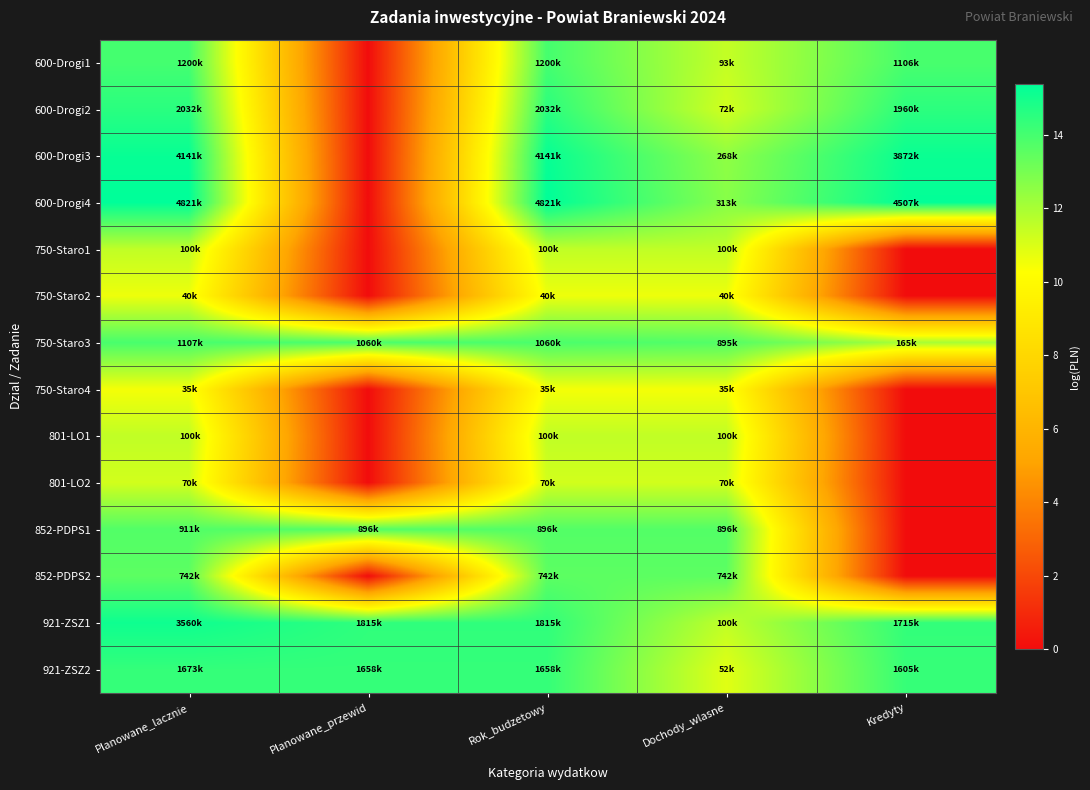

Reading left to right, transcribe all the data shown in this chart.

600-Drogi1: Planowane_lacznie=14.0	Planowane_przewid=0.0	Rok_budzetowy=14.0	Dochody_wlasne=11.4	Kredyty=13.9
600-Drogi2: Planowane_lacznie=14.5	Planowane_przewid=0.0	Rok_budzetowy=14.5	Dochody_wlasne=11.2	Kredyty=14.5
600-Drogi3: Planowane_lacznie=15.2	Planowane_przewid=0.0	Rok_budzetowy=15.2	Dochody_wlasne=12.5	Kredyty=15.2
600-Drogi4: Planowane_lacznie=15.4	Planowane_przewid=0.0	Rok_budzetowy=15.4	Dochody_wlasne=12.7	Kredyty=15.3
750-Staro1: Planowane_lacznie=11.5	Planowane_przewid=0.0	Rok_budzetowy=11.5	Dochody_wlasne=11.5	Kredyty=0.0
750-Staro2: Planowane_lacznie=10.6	Planowane_przewid=0.0	Rok_budzetowy=10.6	Dochody_wlasne=10.6	Kredyty=0.0
750-Staro3: Planowane_lacznie=13.9	Planowane_przewid=13.9	Rok_budzetowy=13.9	Dochody_wlasne=13.7	Kredyty=12.0
750-Staro4: Planowane_lacznie=10.5	Planowane_przewid=0.0	Rok_budzetowy=10.5	Dochody_wlasne=10.5	Kredyty=0.0
801-LO1: Planowane_lacznie=11.5	Planowane_przewid=0.0	Rok_budzetowy=11.5	Dochody_wlasne=11.5	Kredyty=0.0
801-LO2: Planowane_lacznie=11.2	Planowane_przewid=0.0	Rok_budzetowy=11.2	Dochody_wlasne=11.2	Kredyty=0.0
852-PDPS1: Planowane_lacznie=13.7	Planowane_przewid=13.7	Rok_budzetowy=13.7	Dochody_wlasne=13.7	Kredyty=0.0
852-PDPS2: Planowane_lacznie=13.5	Planowane_przewid=0.0	Rok_budzetowy=13.5	Dochody_wlasne=13.5	Kredyty=0.0
921-ZSZ1: Planowane_lacznie=15.1	Planowane_przewid=14.4	Rok_budzetowy=14.4	Dochody_wlasne=11.5	Kredyty=14.4
921-ZSZ2: Planowane_lacznie=14.3	Planowane_przewid=14.3	Rok_budzetowy=14.3	Dochody_wlasne=10.9	Kredyty=14.3